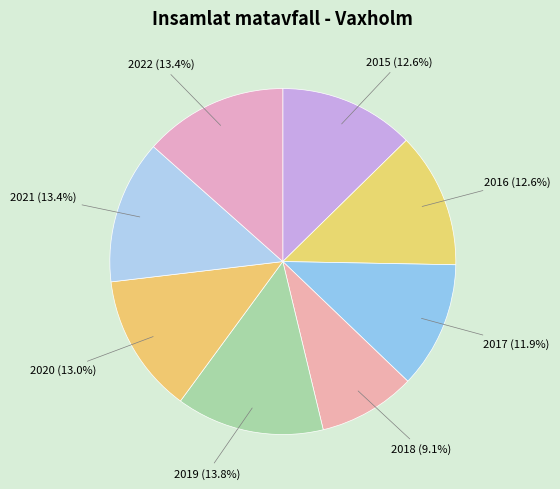

What portion of the pie excludes 2020?

87.0%